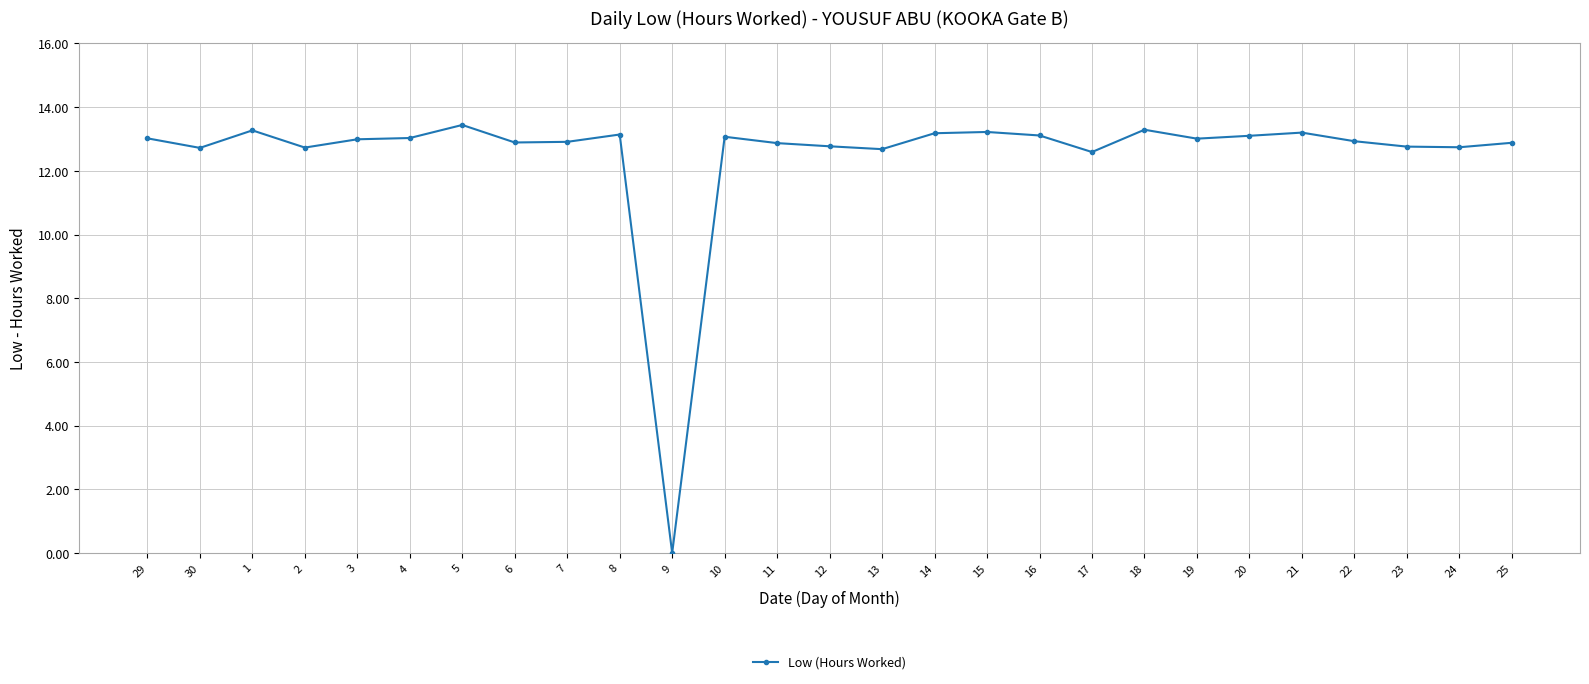

What is the label of the 6th point from the right?

20